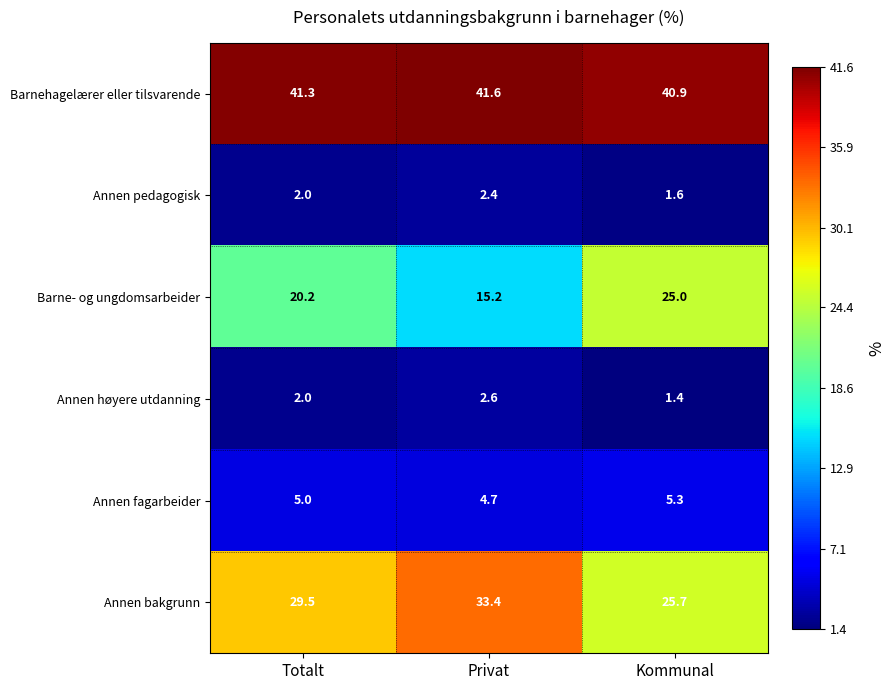

Where is Annen pedagogisk nearest to the value 2?

Totalt